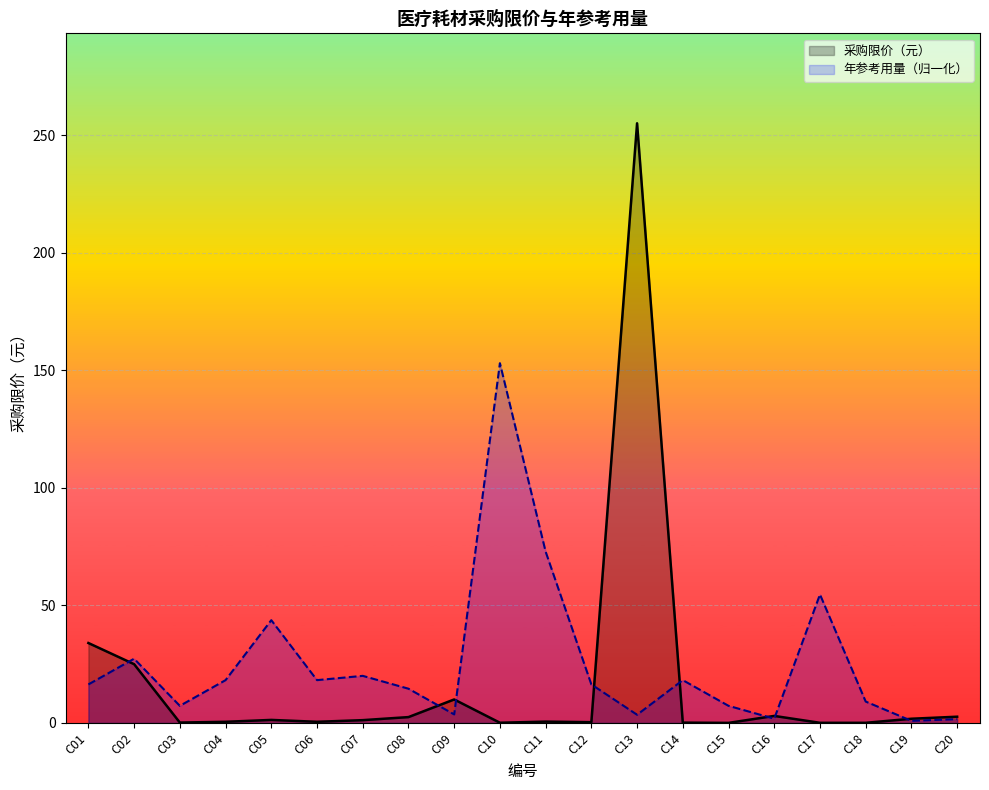

The chart shows a value of 0.5 at C04. True or false?

True